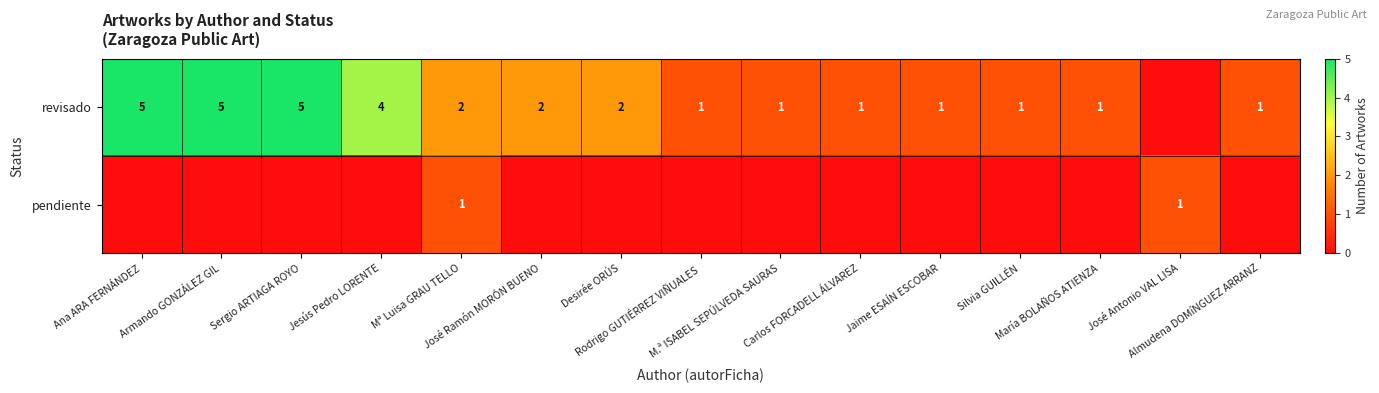

Rank the series at Ana ARA FERNÁNDEZ from highest to lowest value.

revisado, pendiente